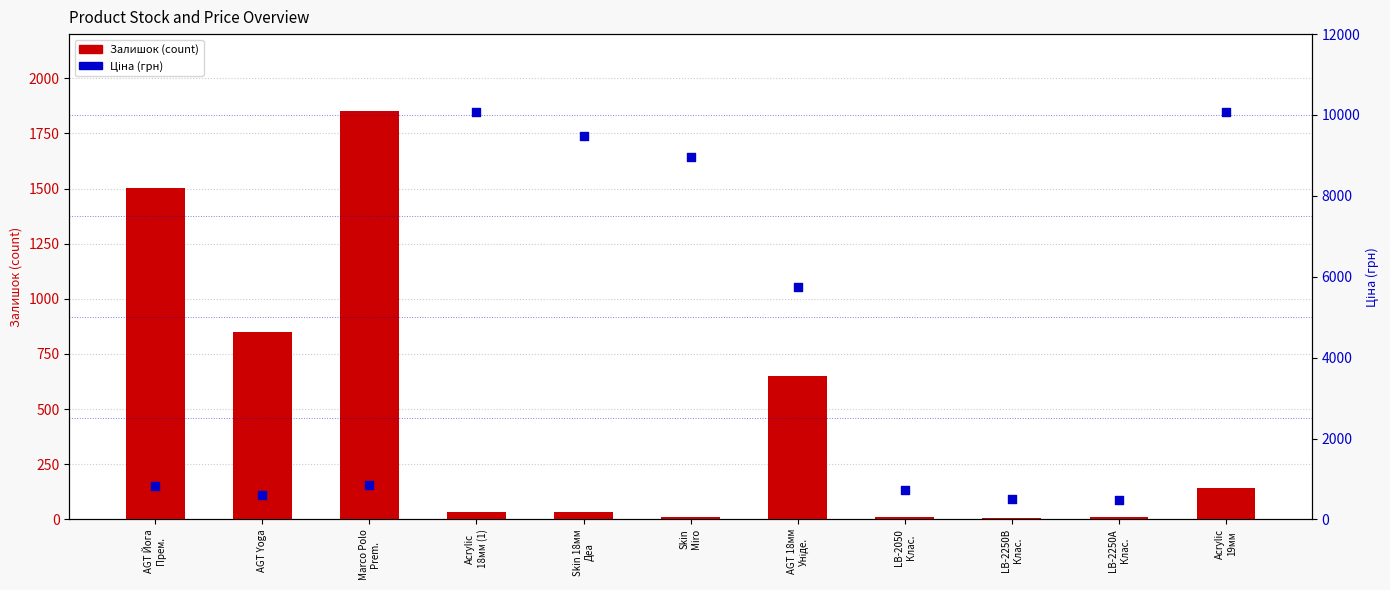

Which series has the largest total across all categories?

Ціна